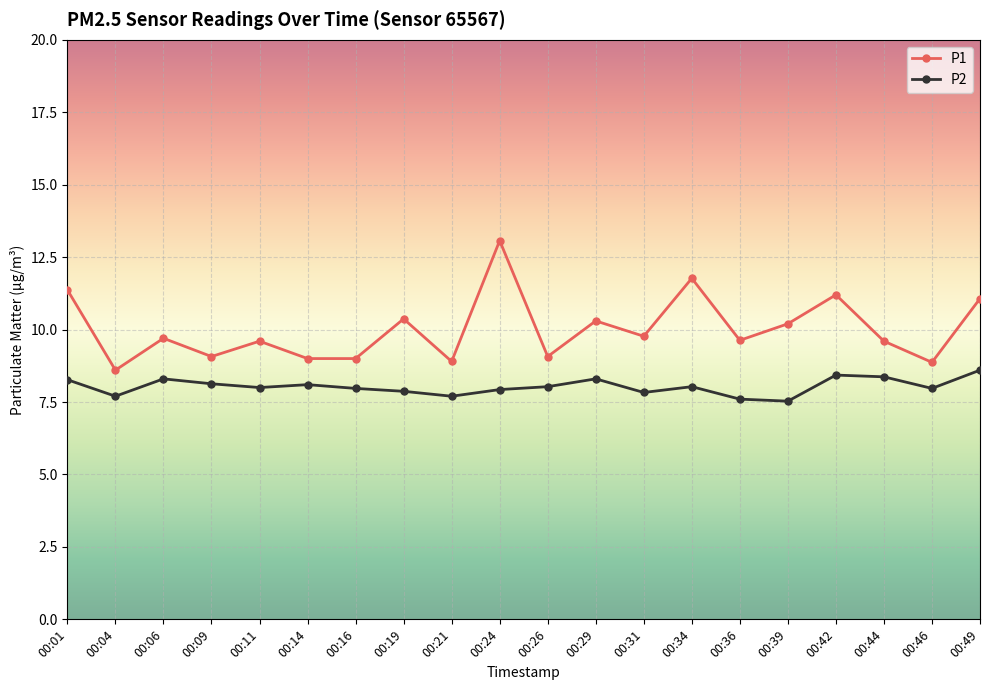

What is the sum of the P1 values at 00:49 and 00:29?

21.4